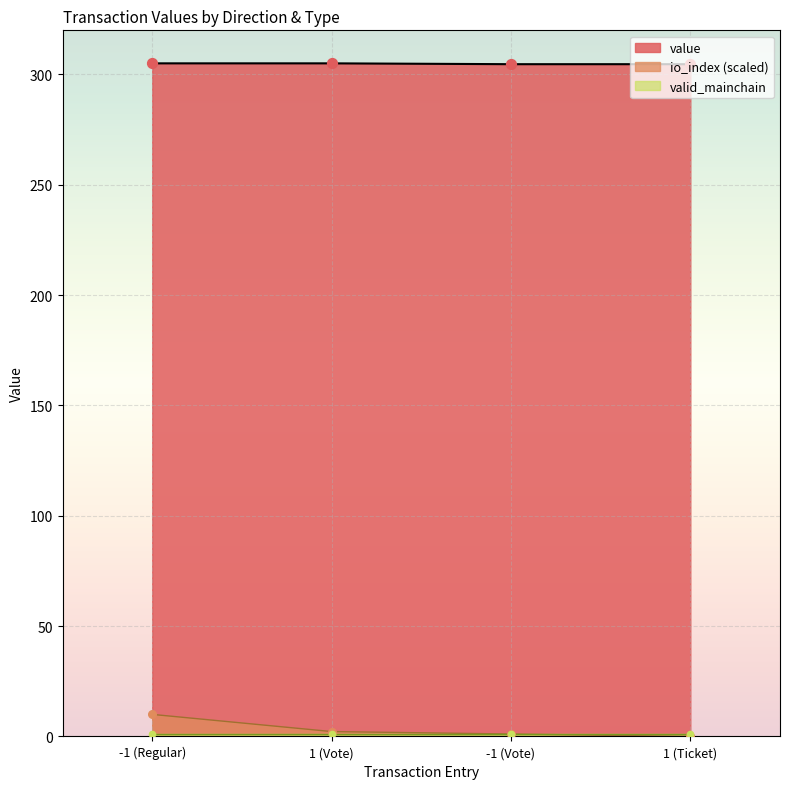

True or false: value and io_index (scaled) cross at least once.

False